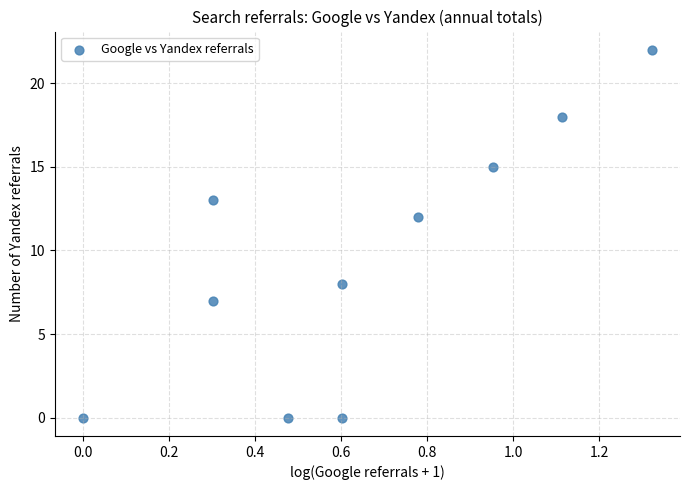

What is the range of Y values (max minus min)?

22